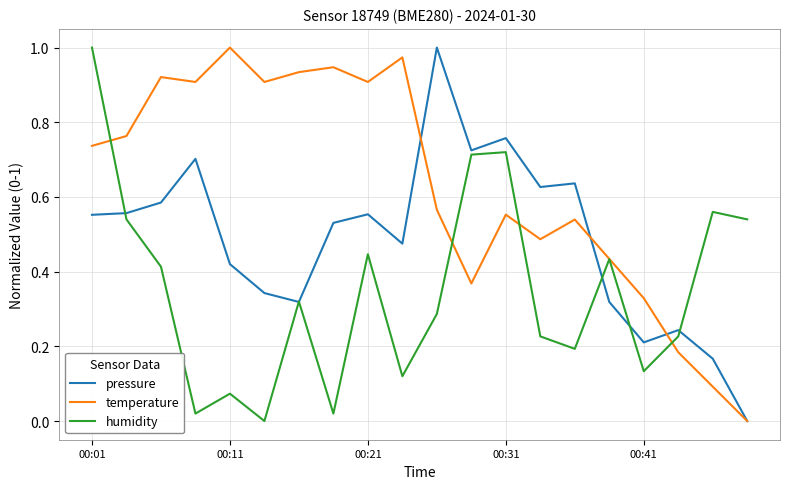

Does the chart have visible grid lines?

Yes